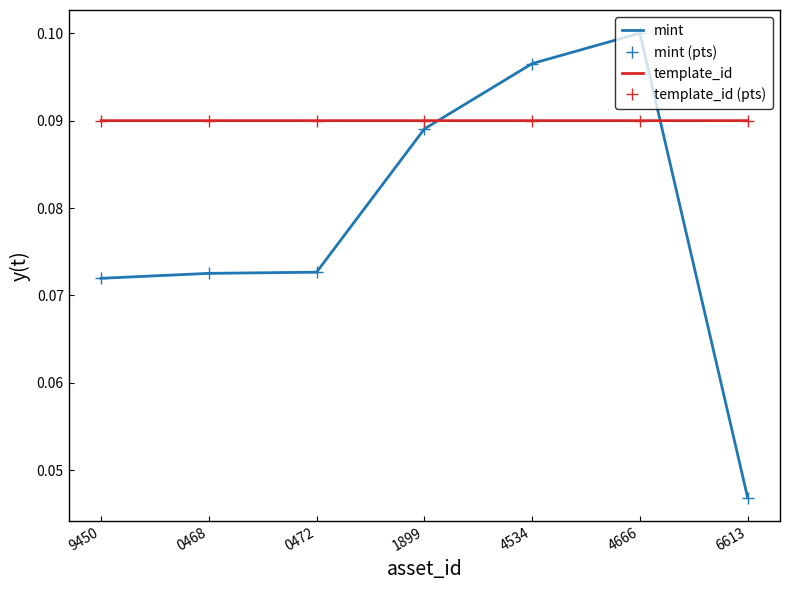

What is the maximum value for template_id?

0.1